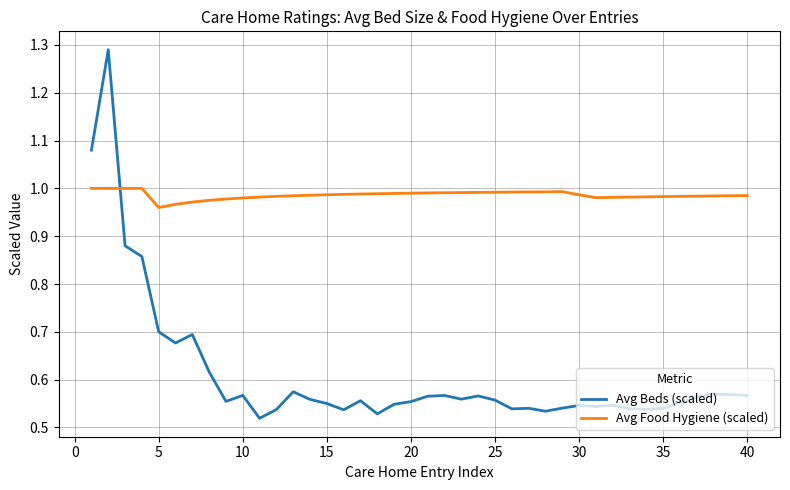

Rank the series by their maximum value, from lowest to highest.

Avg Food Hygiene (scaled), Avg Beds (scaled)